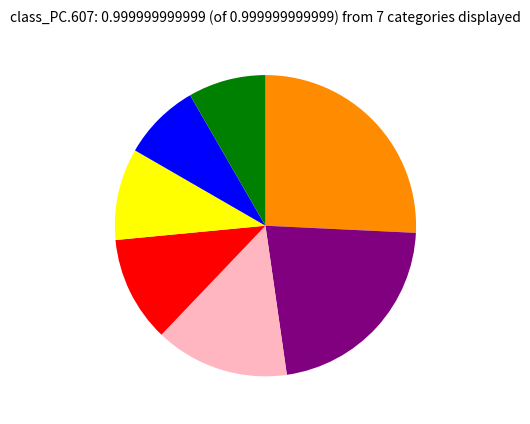

Is there a majority slice in this chart?

No